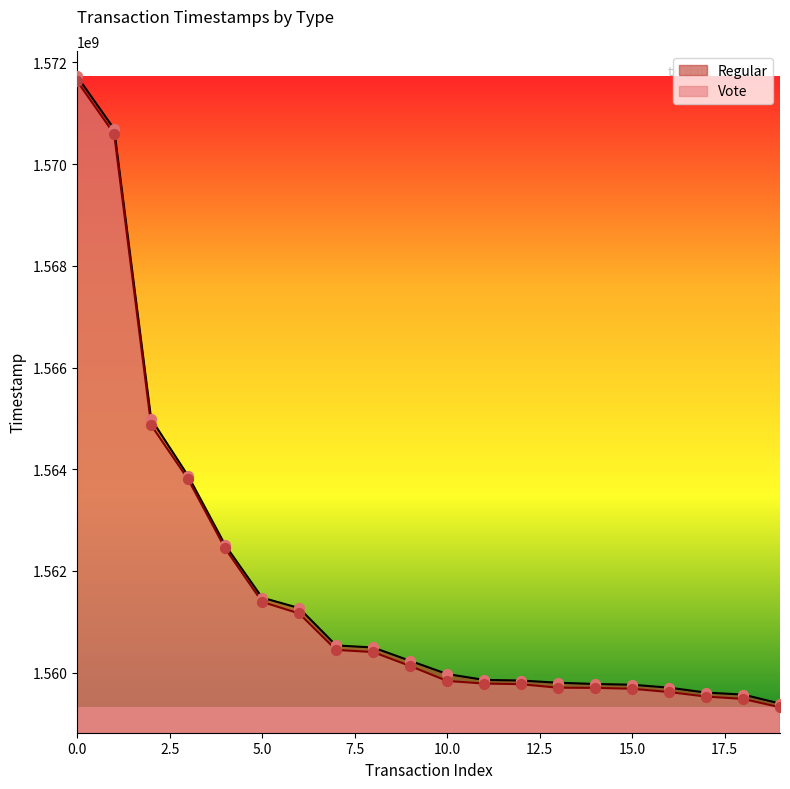

Is the value of Vote at 9 greater than the value of Regular at 11?

Yes